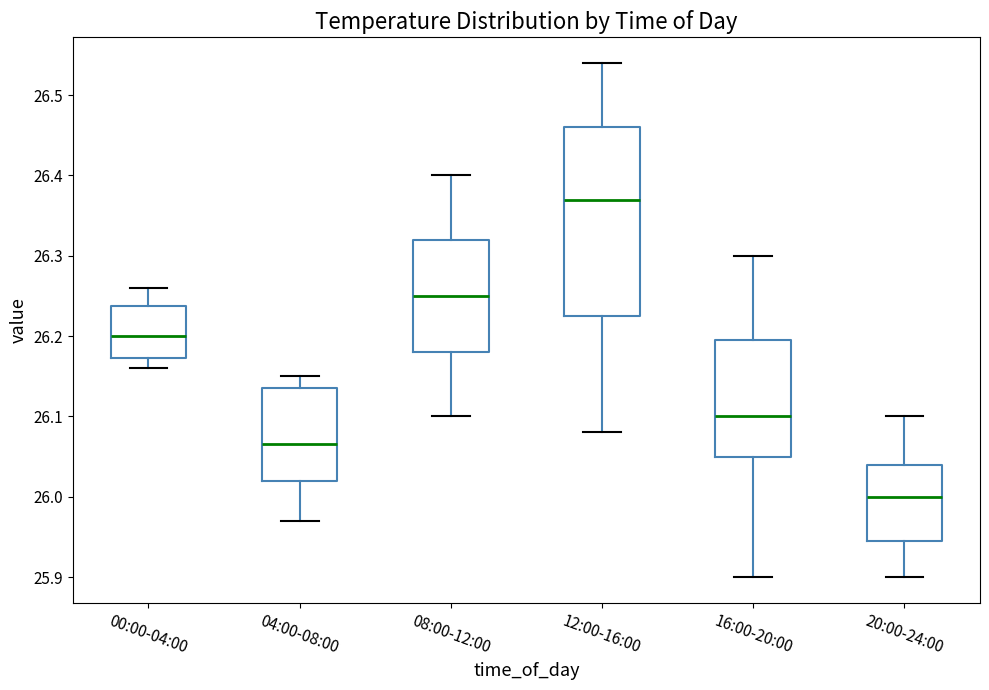

Reading left to right, read every box against the y-axis: the position of its median line, the range the box covers, and the ends of its whiskers. The values are not printed on the chart, so give them approximately, as read against the axis.

00:00-04:00: median 26.20, box 26.17 to 26.24, whiskers 26.16 to 26.26
04:00-08:00: median 26.07, box 26.02 to 26.14, whiskers 25.97 to 26.15
08:00-12:00: median 26.25, box 26.18 to 26.32, whiskers 26.10 to 26.40
12:00-16:00: median 26.37, box 26.23 to 26.46, whiskers 26.08 to 26.54
16:00-20:00: median 26.10, box 26.05 to 26.20, whiskers 25.90 to 26.30
20:00-24:00: median 26.00, box 25.95 to 26.04, whiskers 25.90 to 26.10